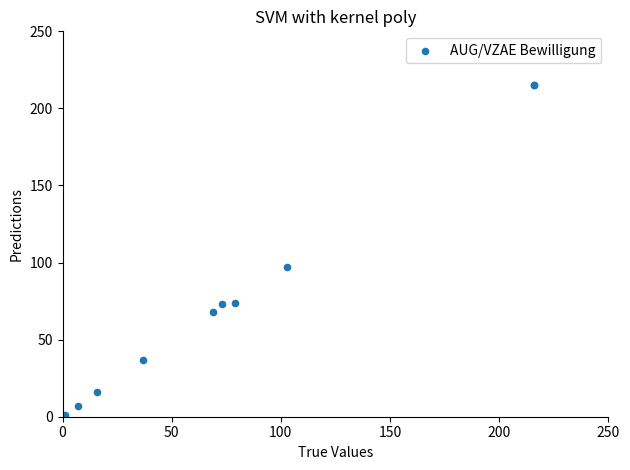

What Y value in the scatter plot is closest to 107?

97